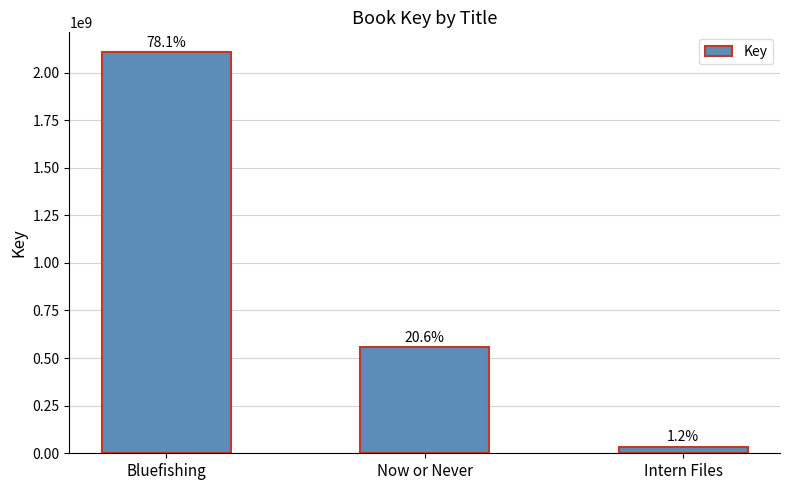

How many values are between 33116774 and 2105809477?

3